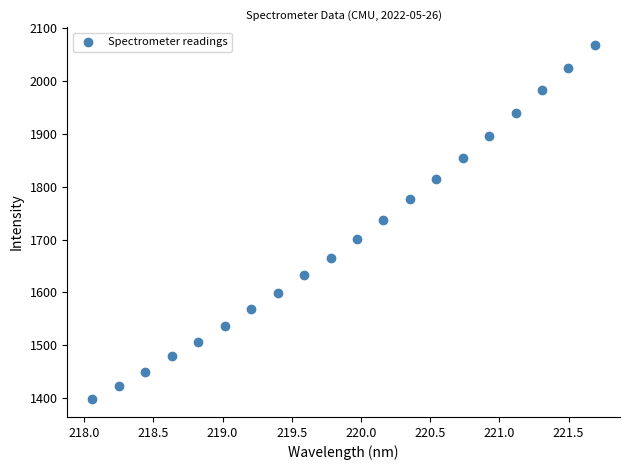

What is the range of Y values (max minus min)?

669.8